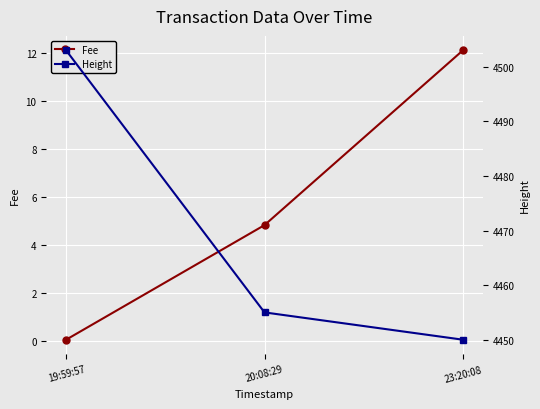

What is the spread (max minus min) of values at 19:59:57?

4502.9